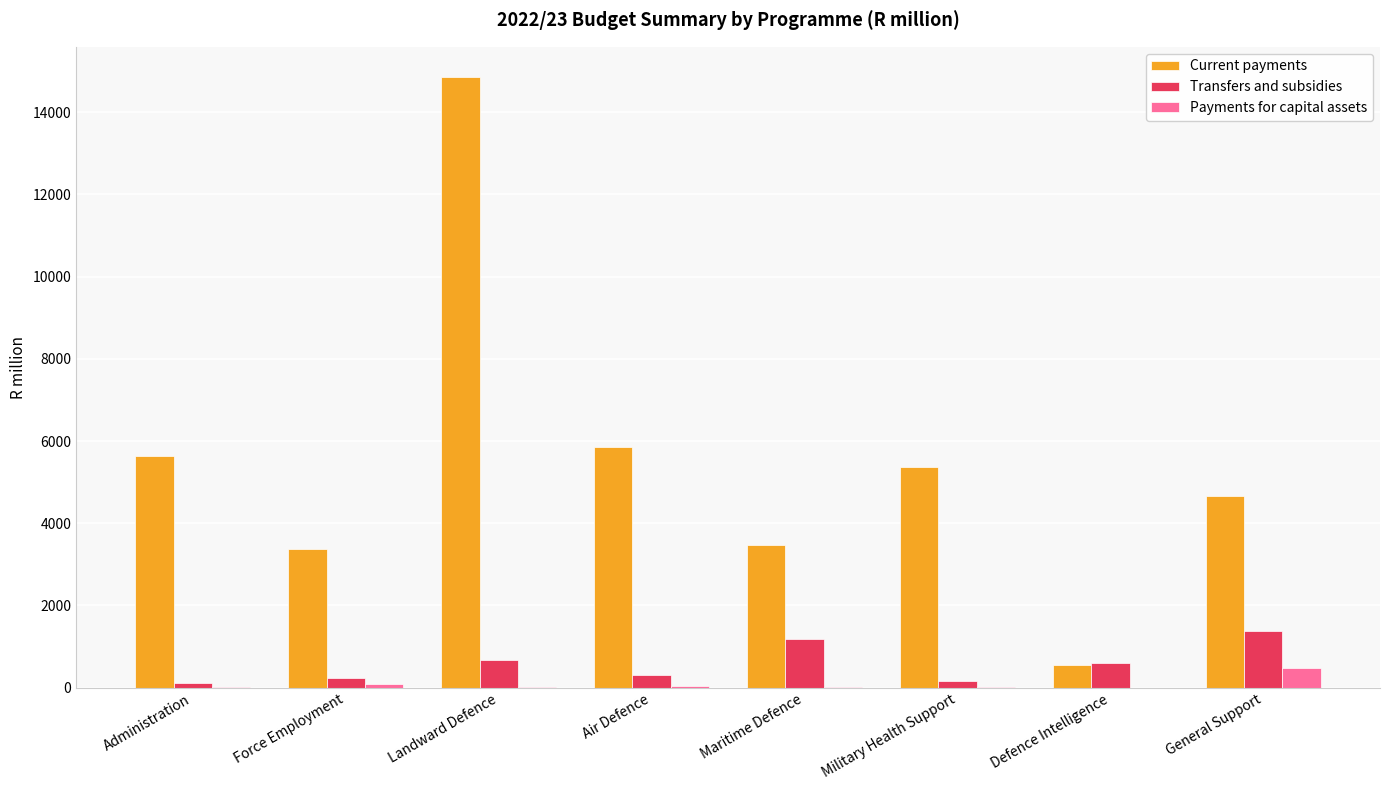

Is the value of Current payments at Military Health Support greater than the value of Payments for capital assets at Military Health Support?

Yes